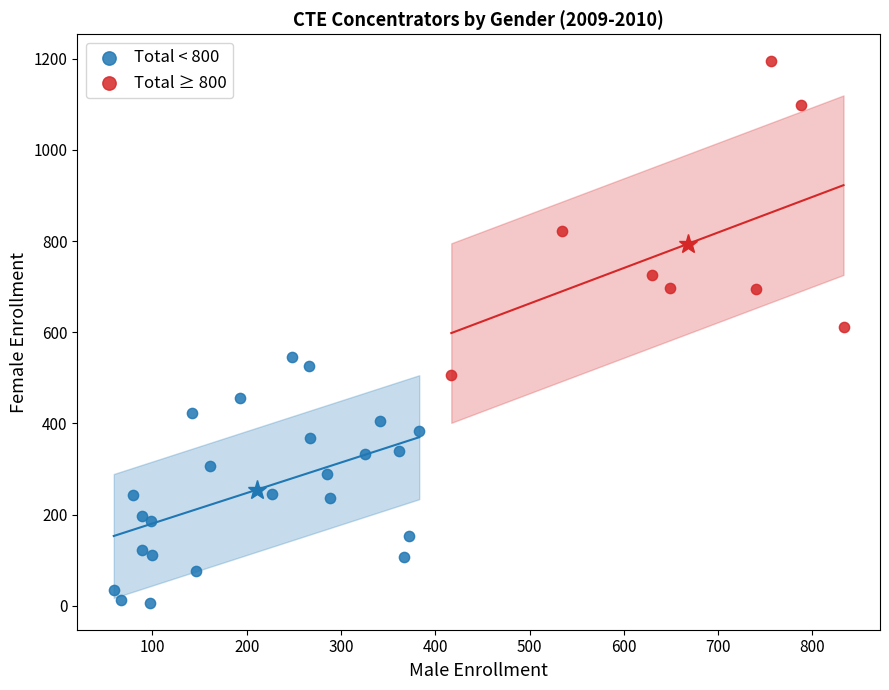

Which series has the largest Y range (max minus min)?

Total ≥ 800